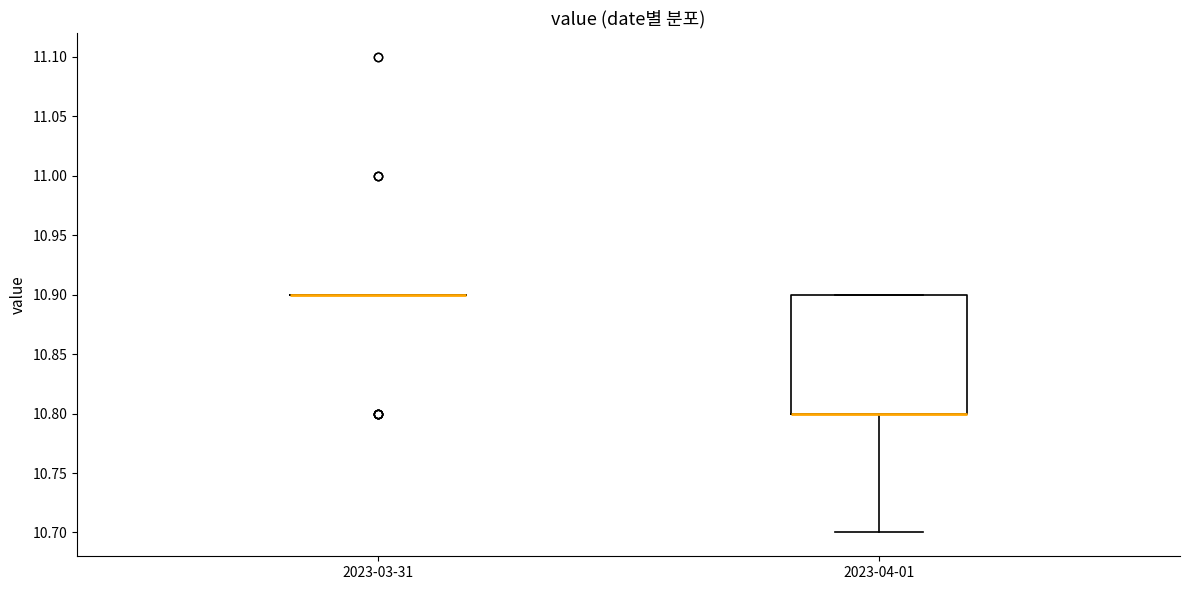

Where is the upper edge of the box for 2023-04-01 on the y-axis? The values are not printed on the chart, so give them approximately, as read against the axis.

10.9